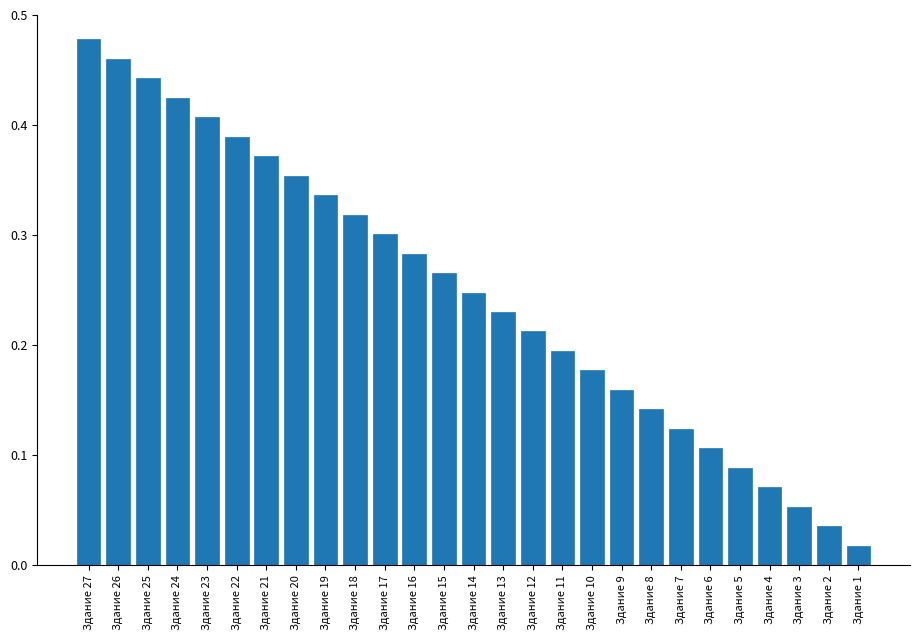

List the labels in order of value, largest first.

Здание 27, Здание 26, Здание 25, Здание 24, Здание 23, Здание 22, Здание 21, Здание 20, Здание 19, Здание 18, Здание 17, Здание 16, Здание 15, Здание 14, Здание 13, Здание 12, Здание 11, Здание 10, Здание 9, Здание 8, Здание 7, Здание 6, Здание 5, Здание 4, Здание 3, Здание 2, Здание 1